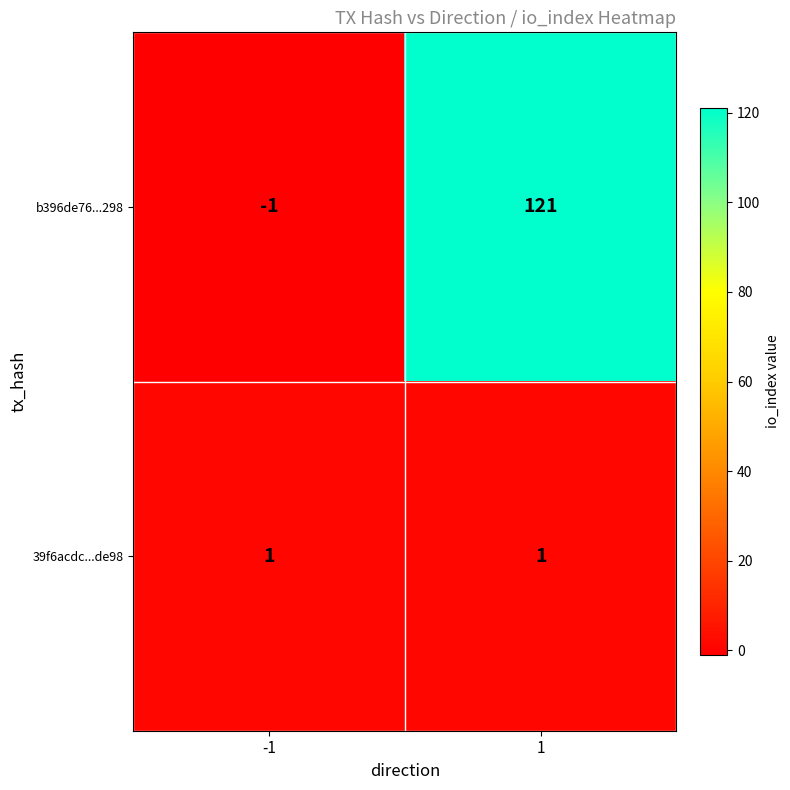

At -1, list the series in order from largest to smallest.

39f6acdc...de98, b396de76...298